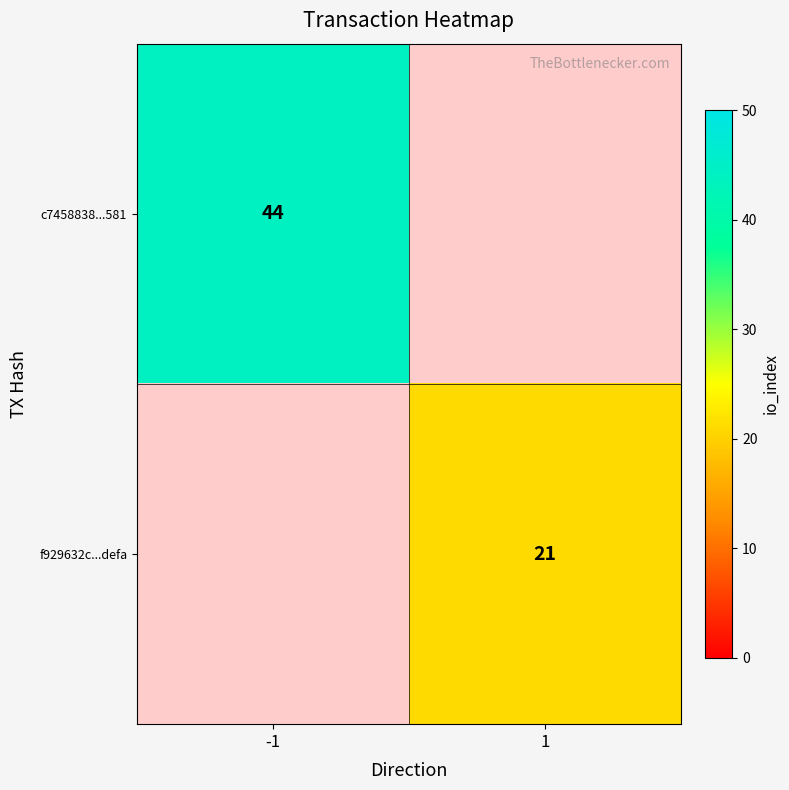

Which category has the lowest value across all series?

1